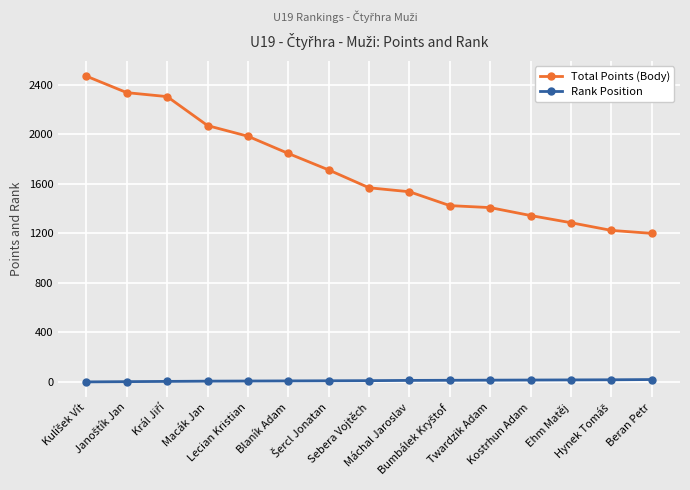

What is the difference between the maximum and minimum values in the Total Points (Body) series?

1269